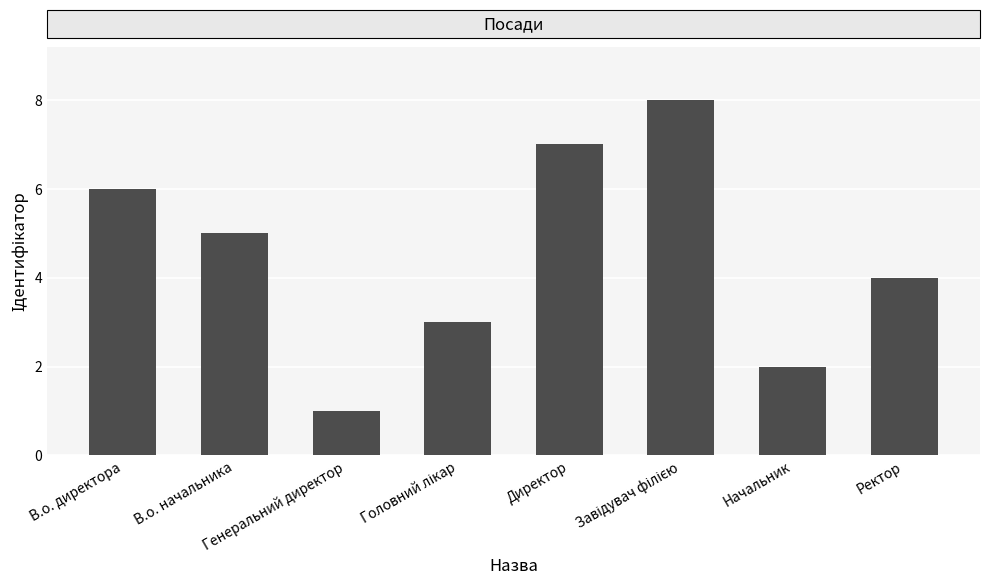

How many bars are there in total?

8